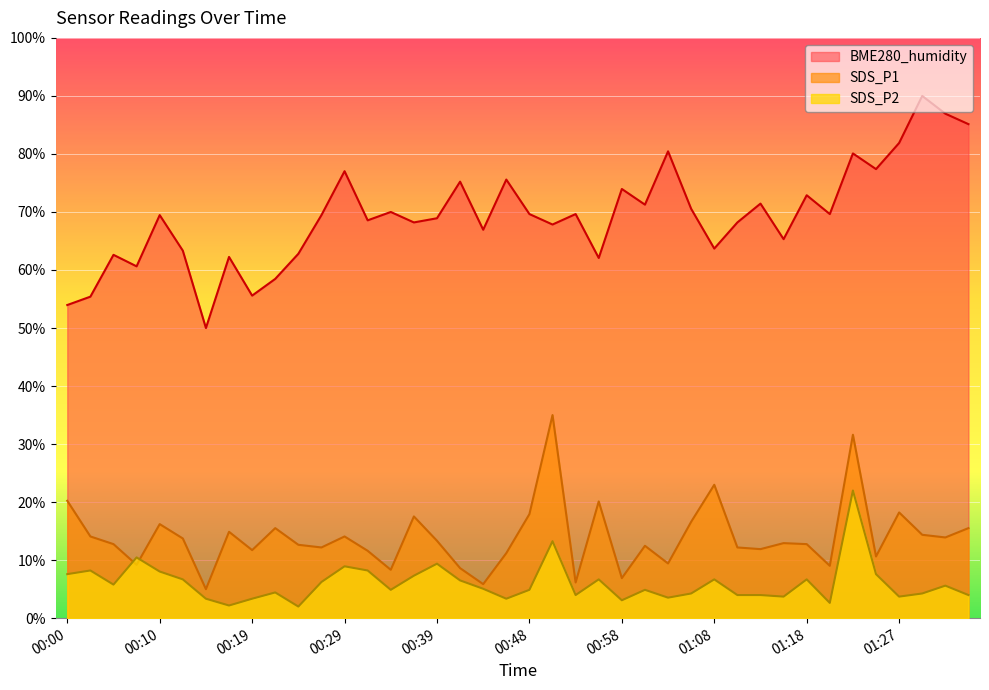

What value does the SDS_P2 series have at 00:22?

4.4